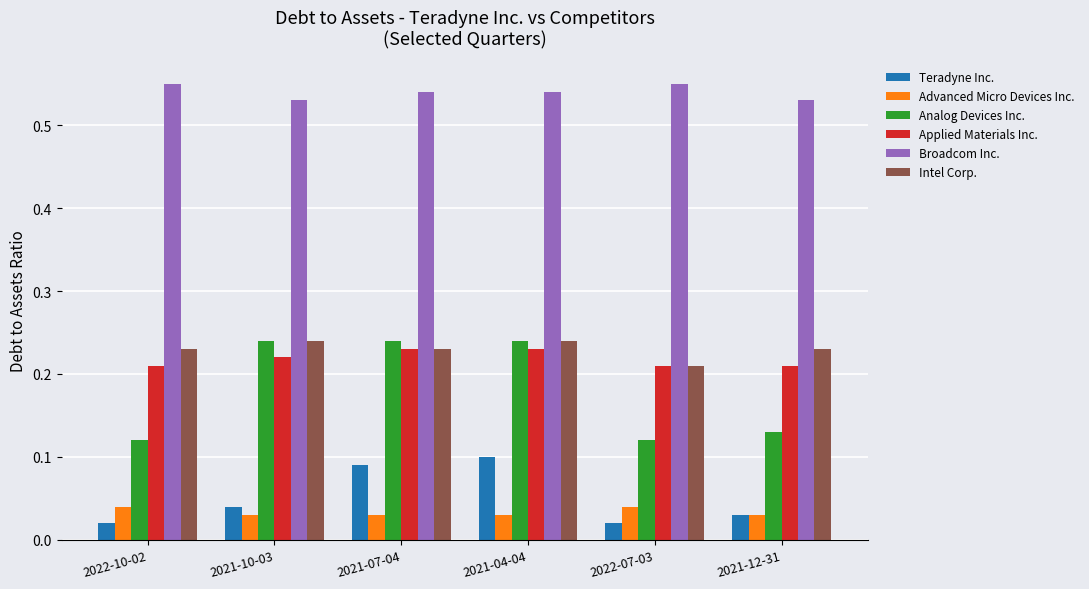

Between 2022-10-02 and 2021-04-04, which series saw the biggest shift?

Analog Devices Inc.